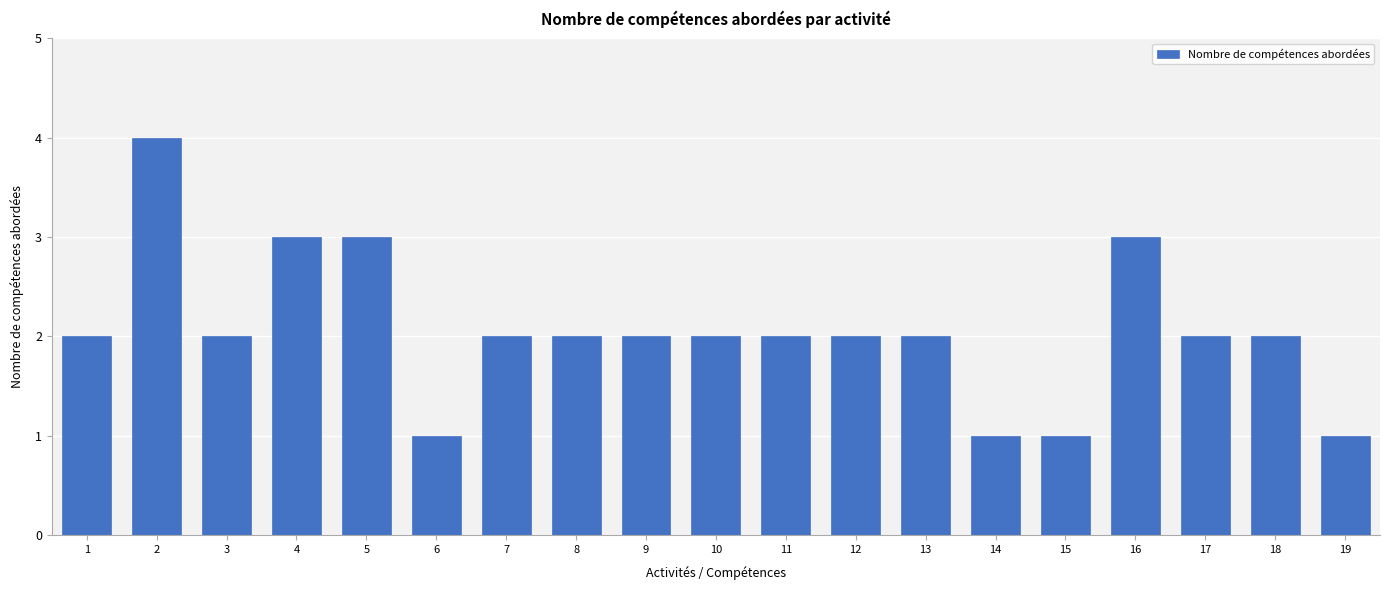

How many values are between 2 and 3?

14